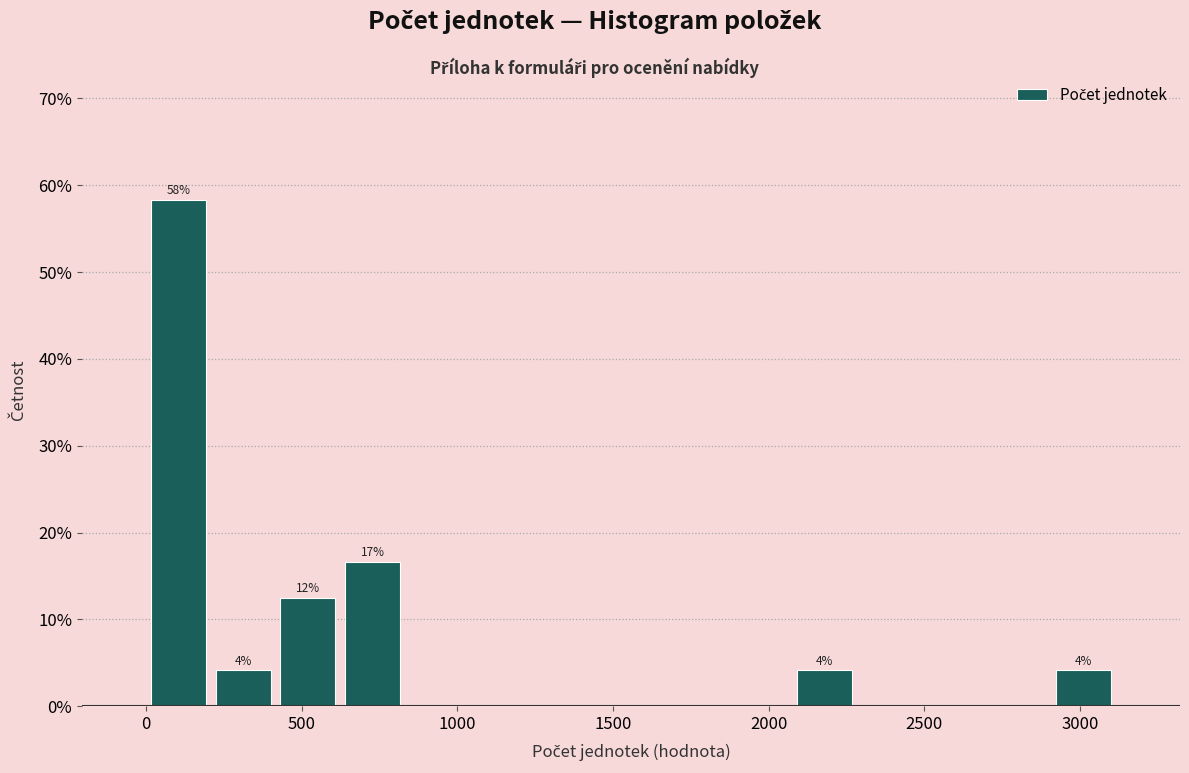

Over which range of the x-axis is the bar tallest?

0 to 200